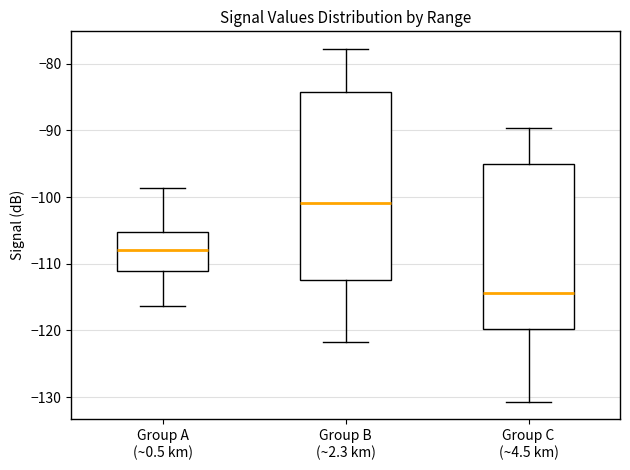

Which box is the tallest, from its lower edge to its upper edge?

Group B (~2.3 km)